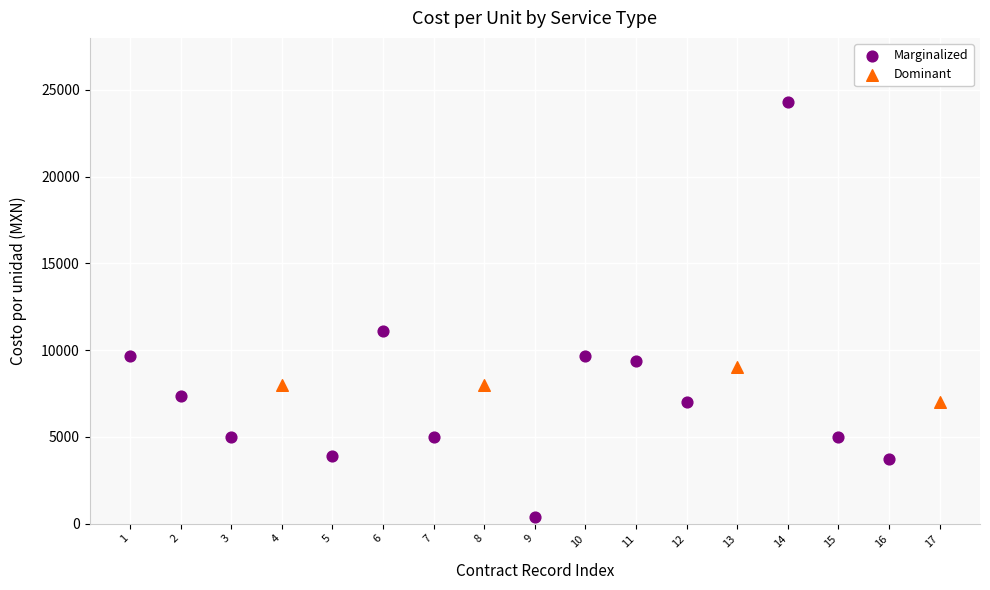

Which series contains the lowest Y value?

Marginalized